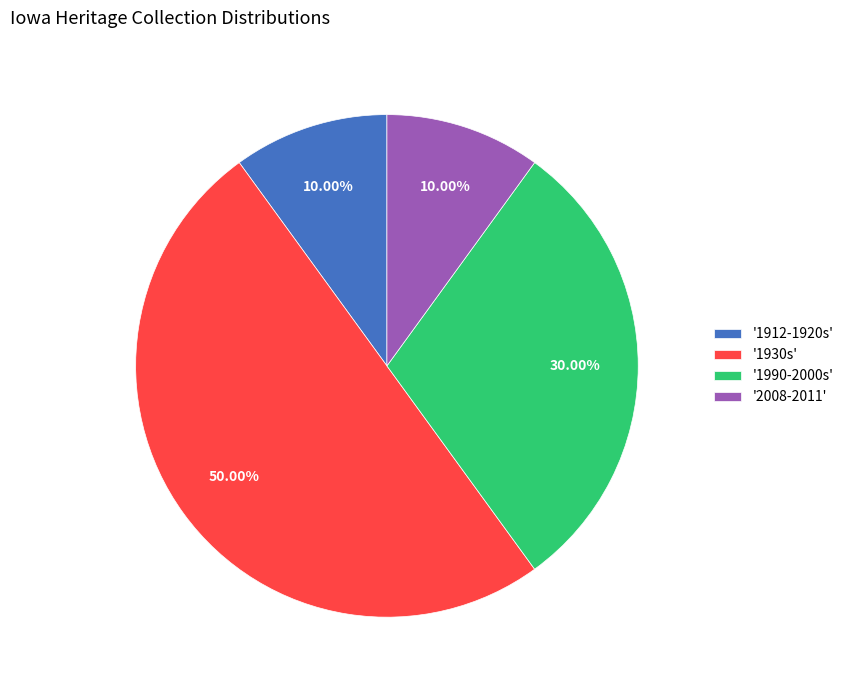

Do '1990-2000s' and '2008-2011' together represent more than half of the pie?

No